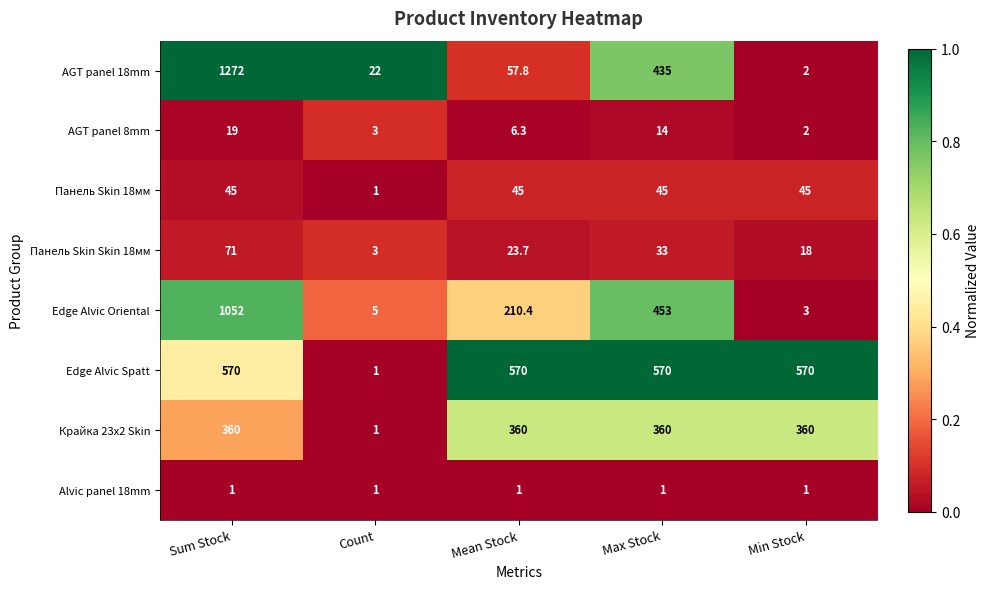

What is the maximum value shown in the chart?

1272.0